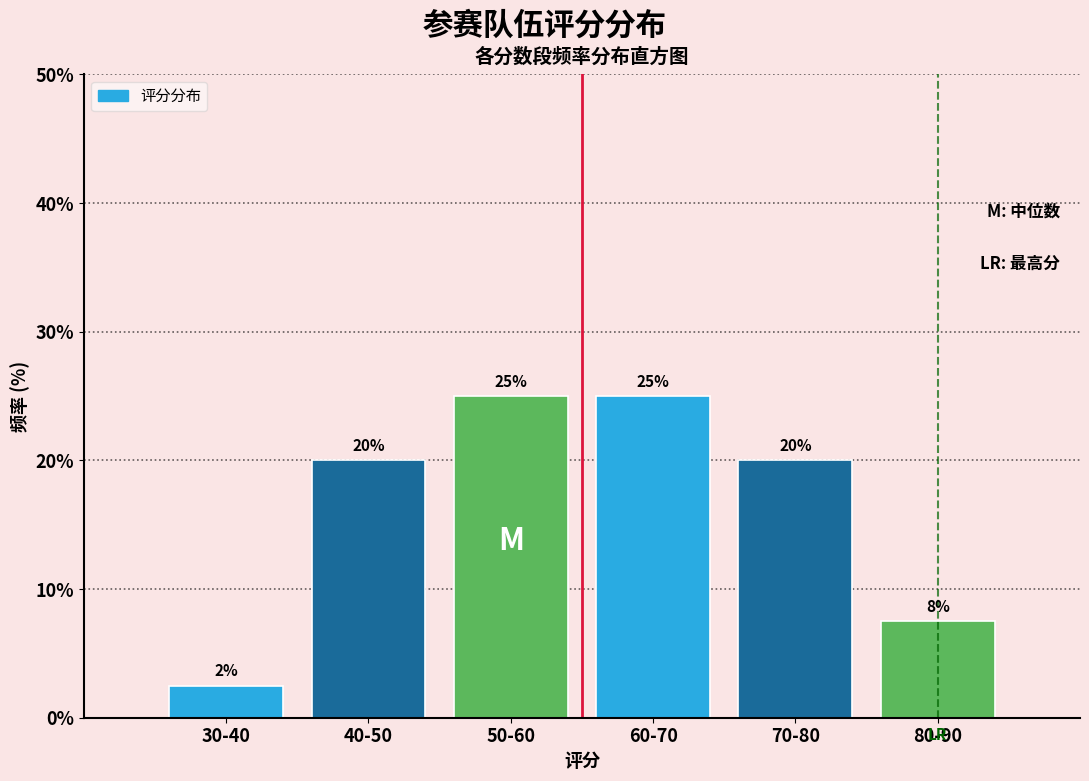

What position from the right is 40-50?

5